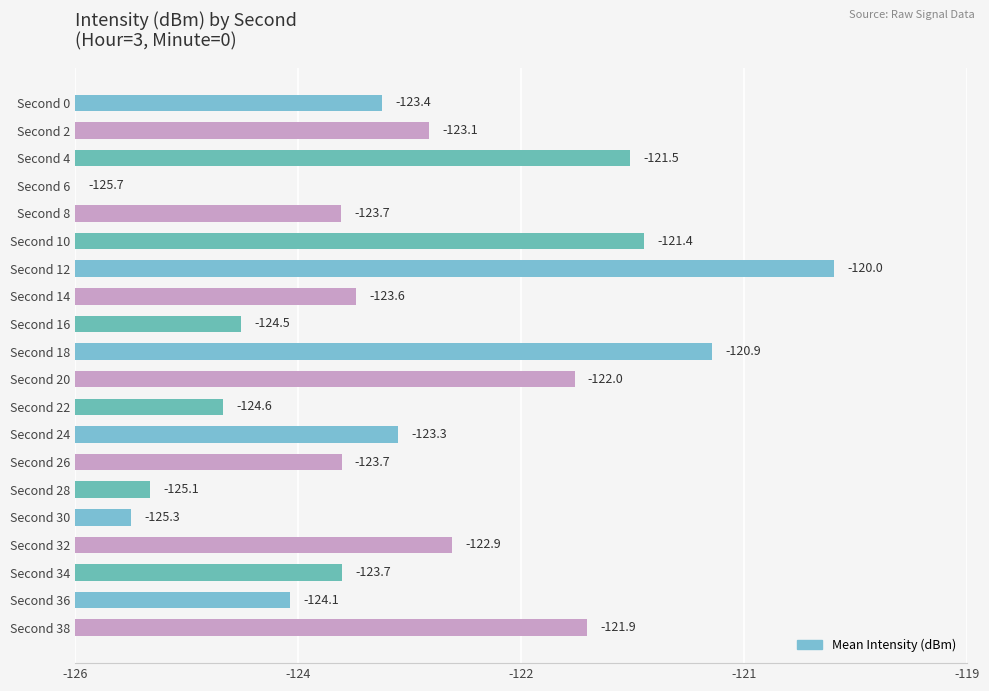

How many series are shown in this chart?

1